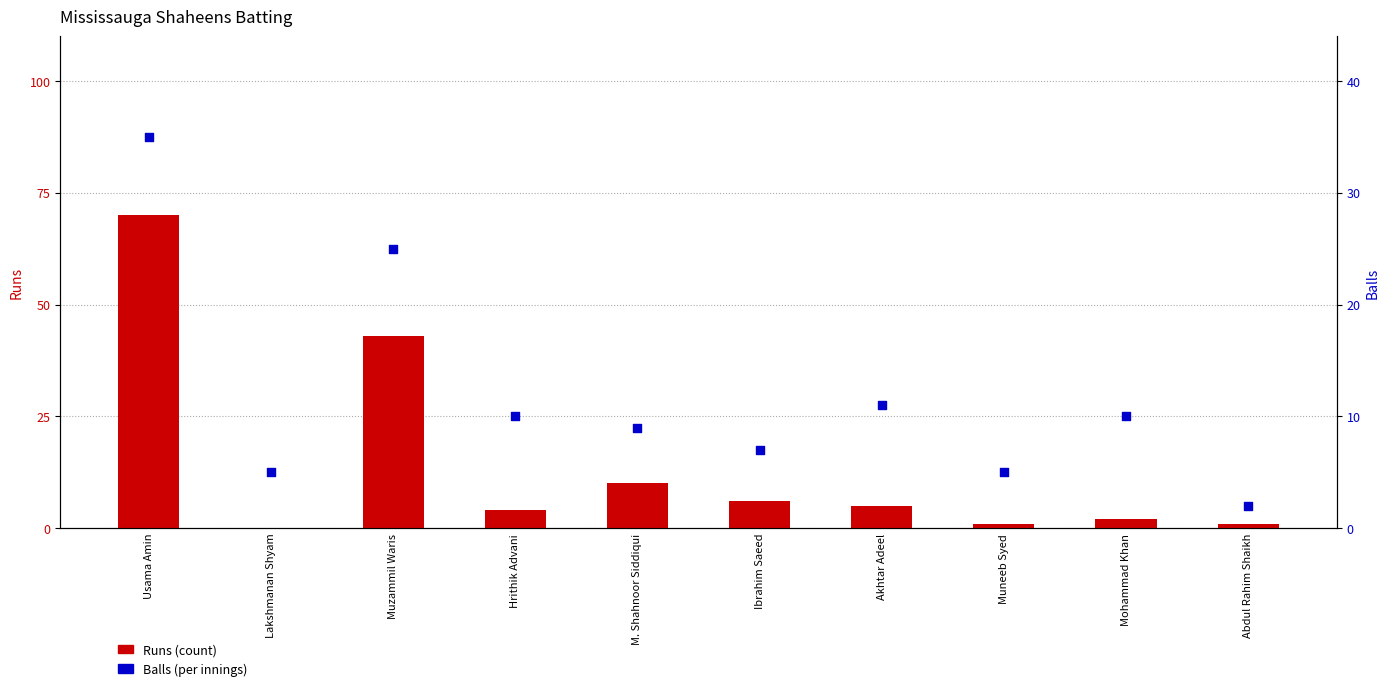

Which series has the largest Y range (max minus min)?

Runs (count)